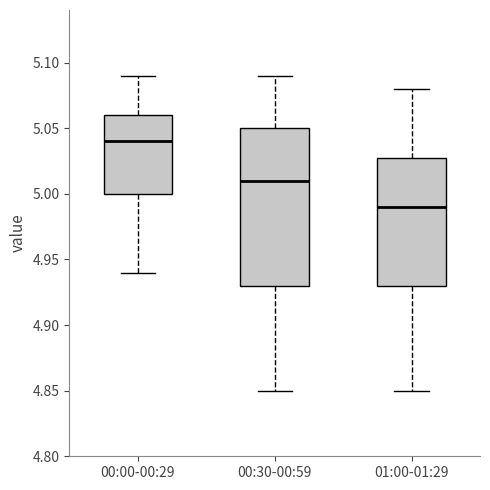

Where does the lower whisker of the box for 00:00-00:29 end on the y-axis? The values are not printed on the chart, so give them approximately, as read against the axis.

4.94